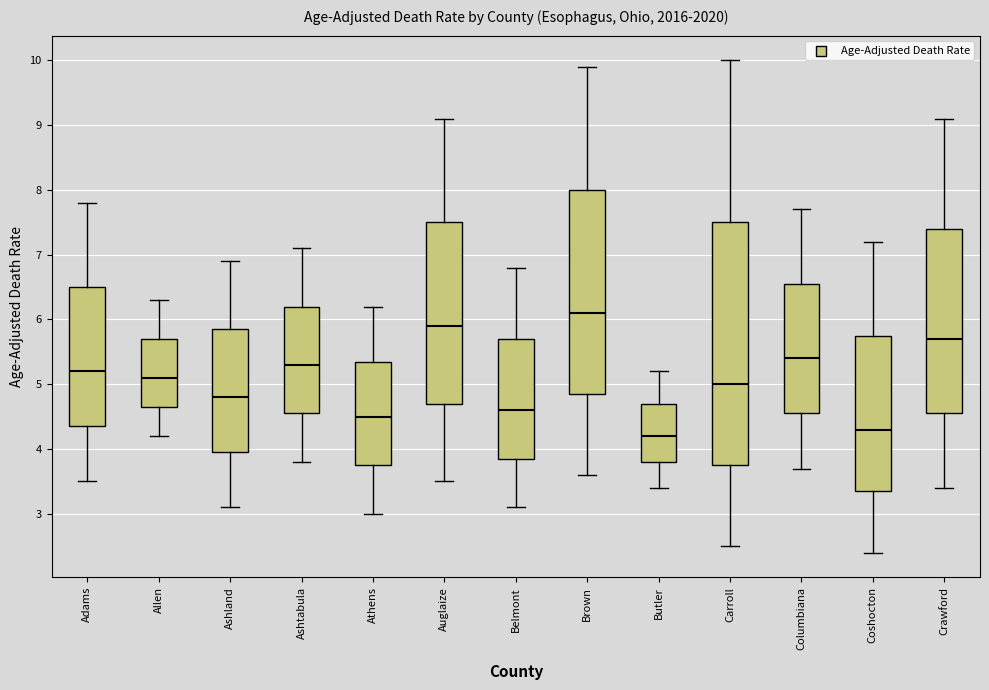

Where does the lower whisker of the box for Butler end on the y-axis? The values are not printed on the chart, so give them approximately, as read against the axis.

3.4